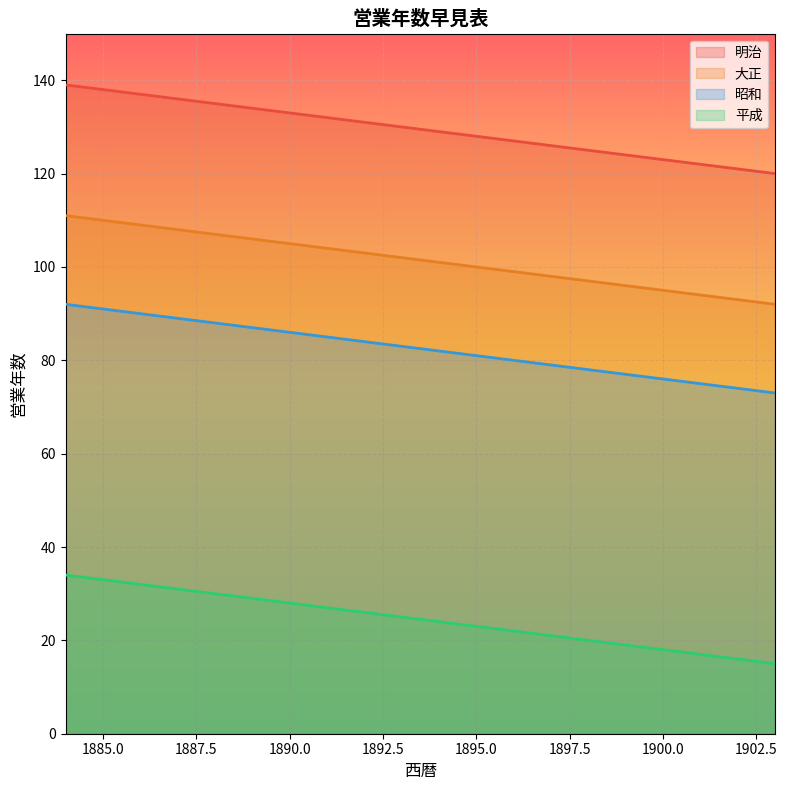

True or false: 昭和 and 明治 cross at least once.

False